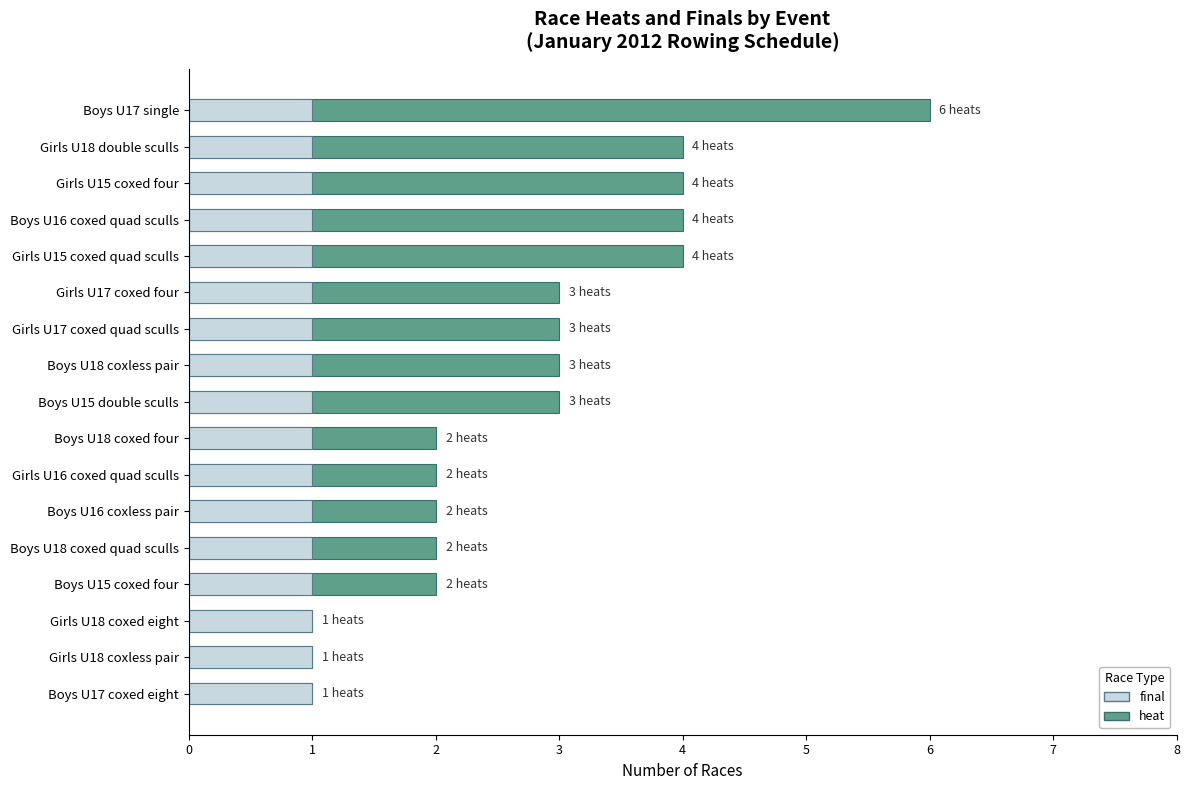

Is it true that heat equals 1.0 at Boys U17 coxed eight?

True